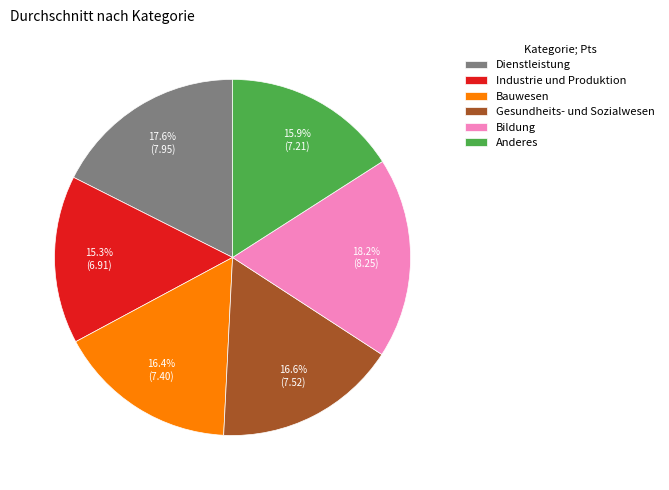

To the nearest percent, what is the average slice percentage?

17%